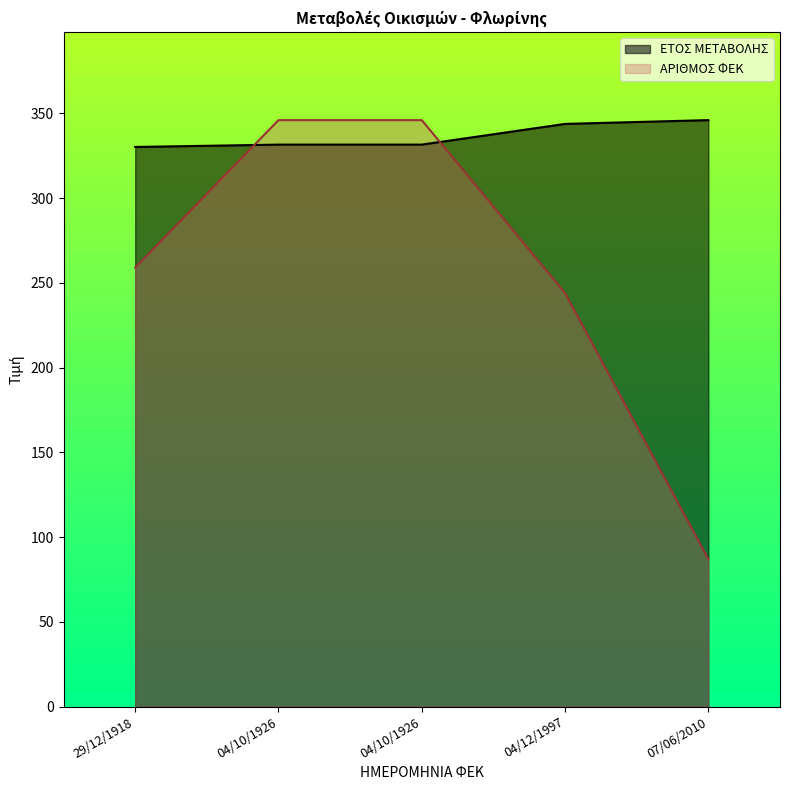

What is the sum of the ΑΡΙΘΜΟΣ ΦΕΚ values at 29/12/1918 and 04/10/1926?

605.0